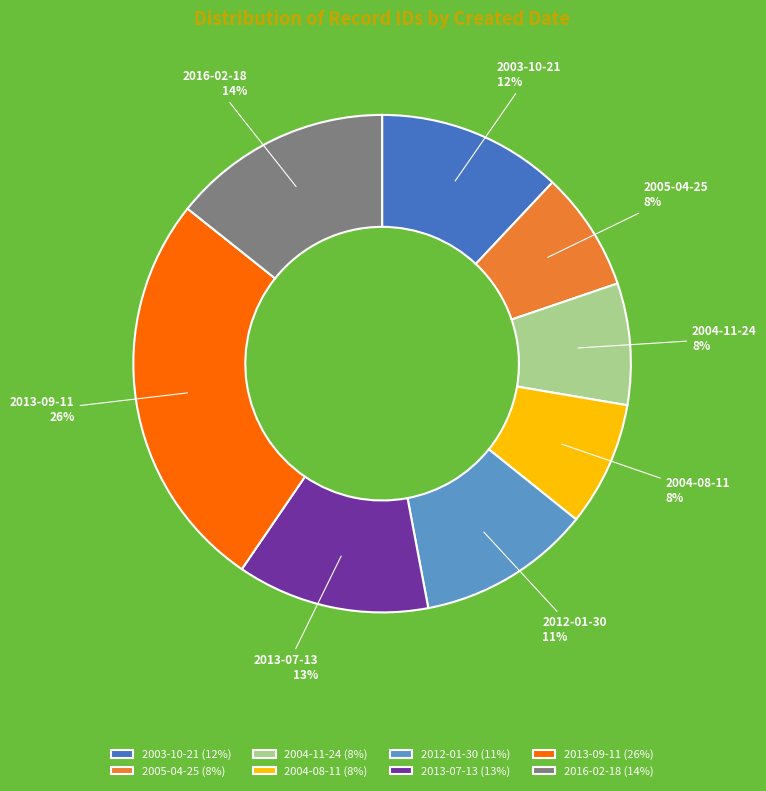

Does 2005-04-25 account for over 50% of the chart?

No